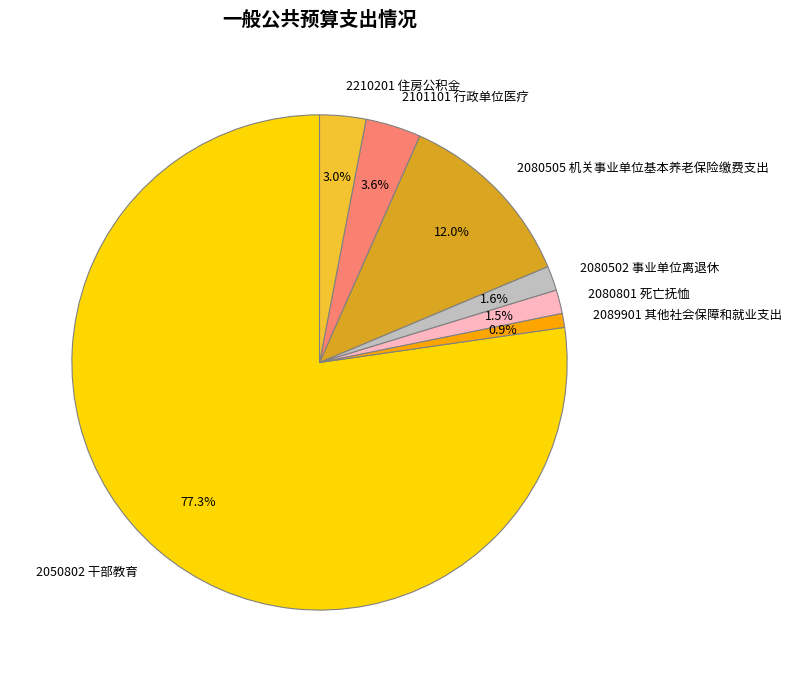

Count the number of slices in the pie.

7